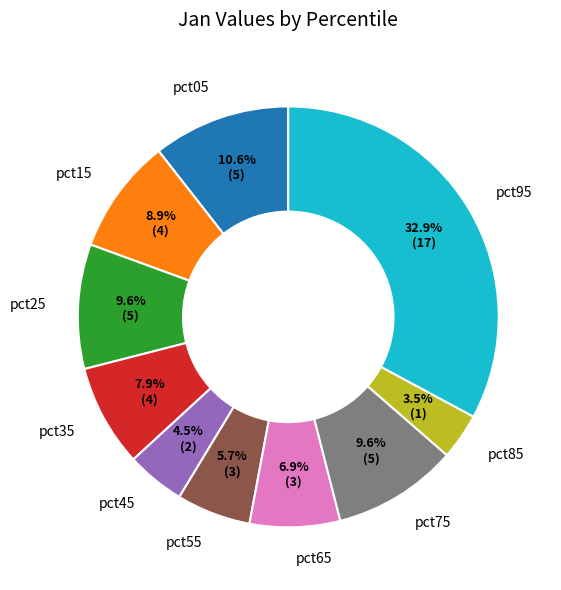

Is there any slice that represents more than half of the pie?

No